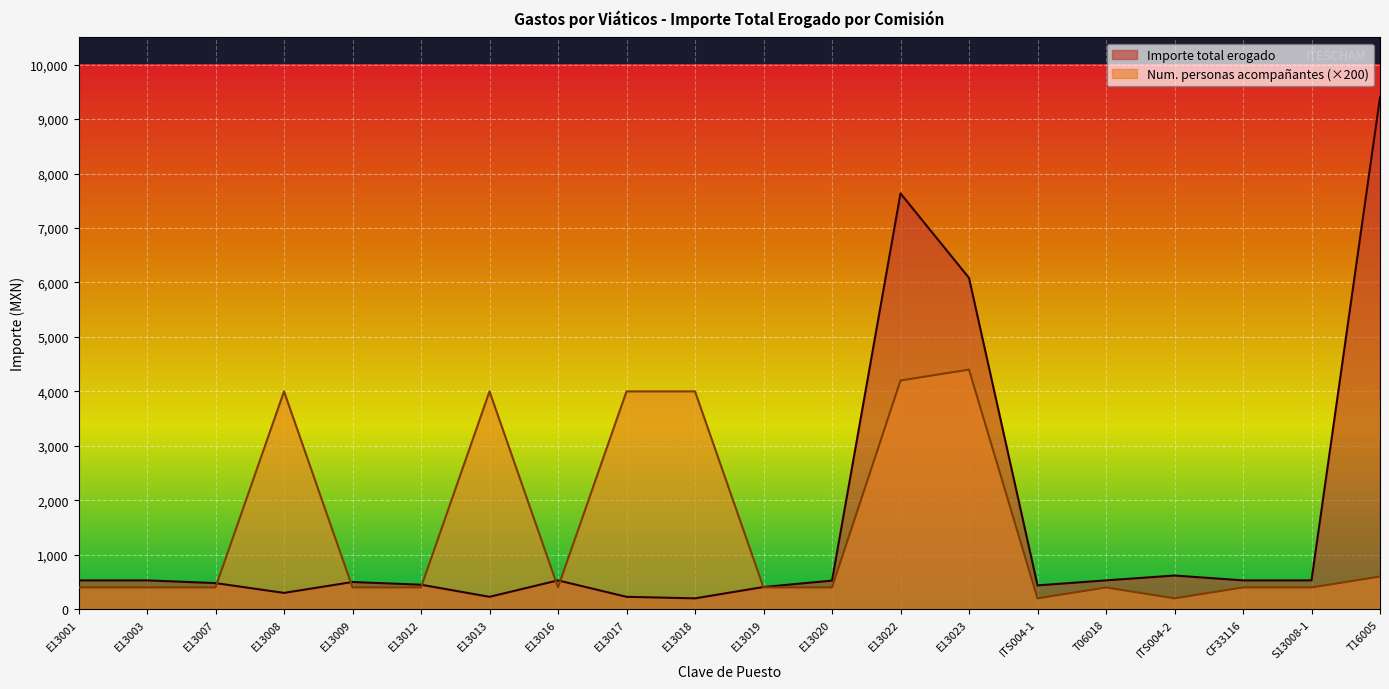

At which label does Importe ejercido por partida reach its minimum?

ITS004-1